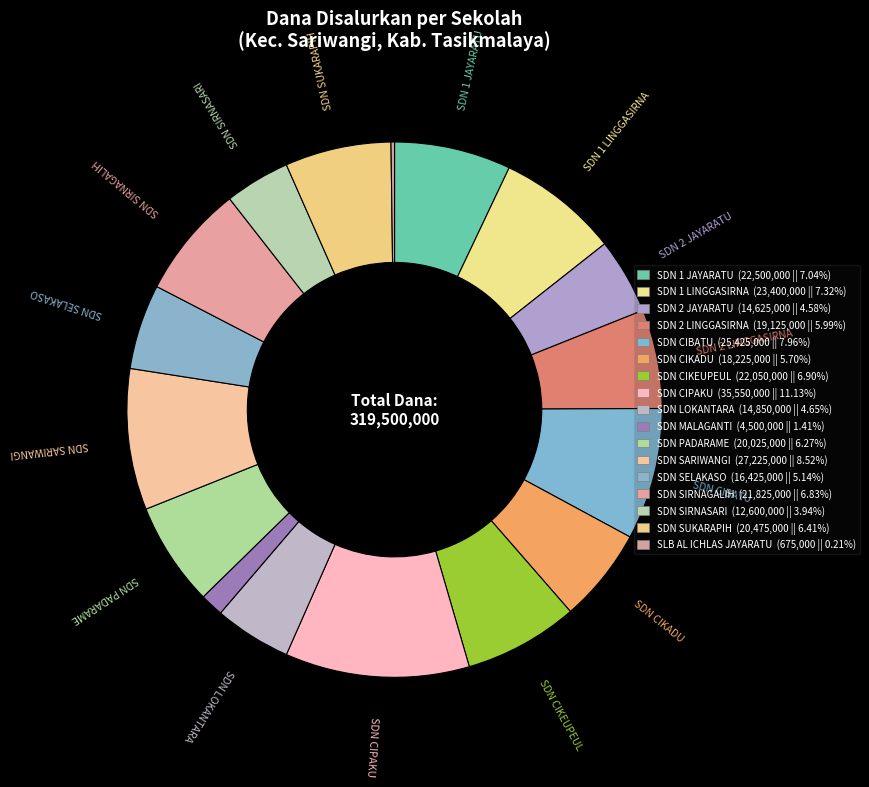

How many segments does this pie chart have?

17